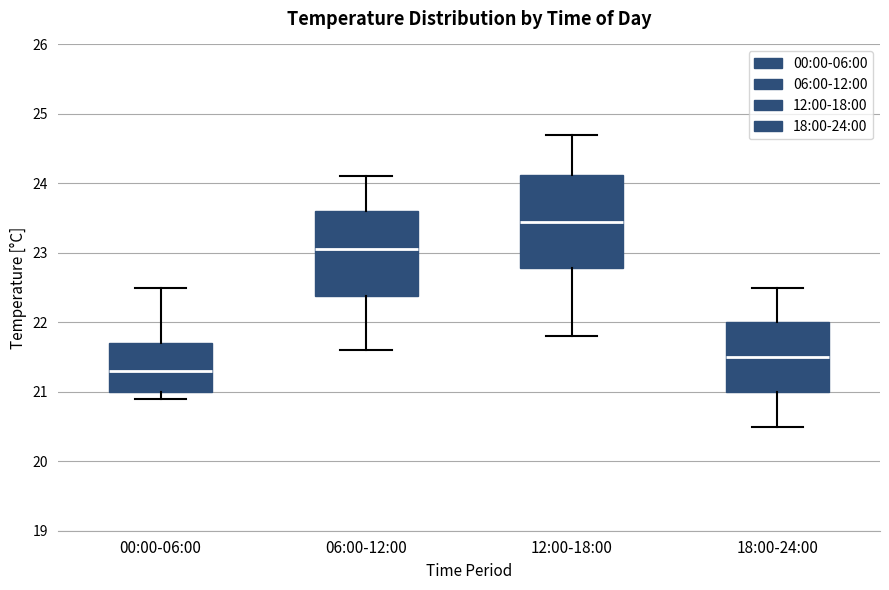

Where is the lower edge of the box for 00:00-06:00 on the y-axis? The values are not printed on the chart, so give them approximately, as read against the axis.

21.0